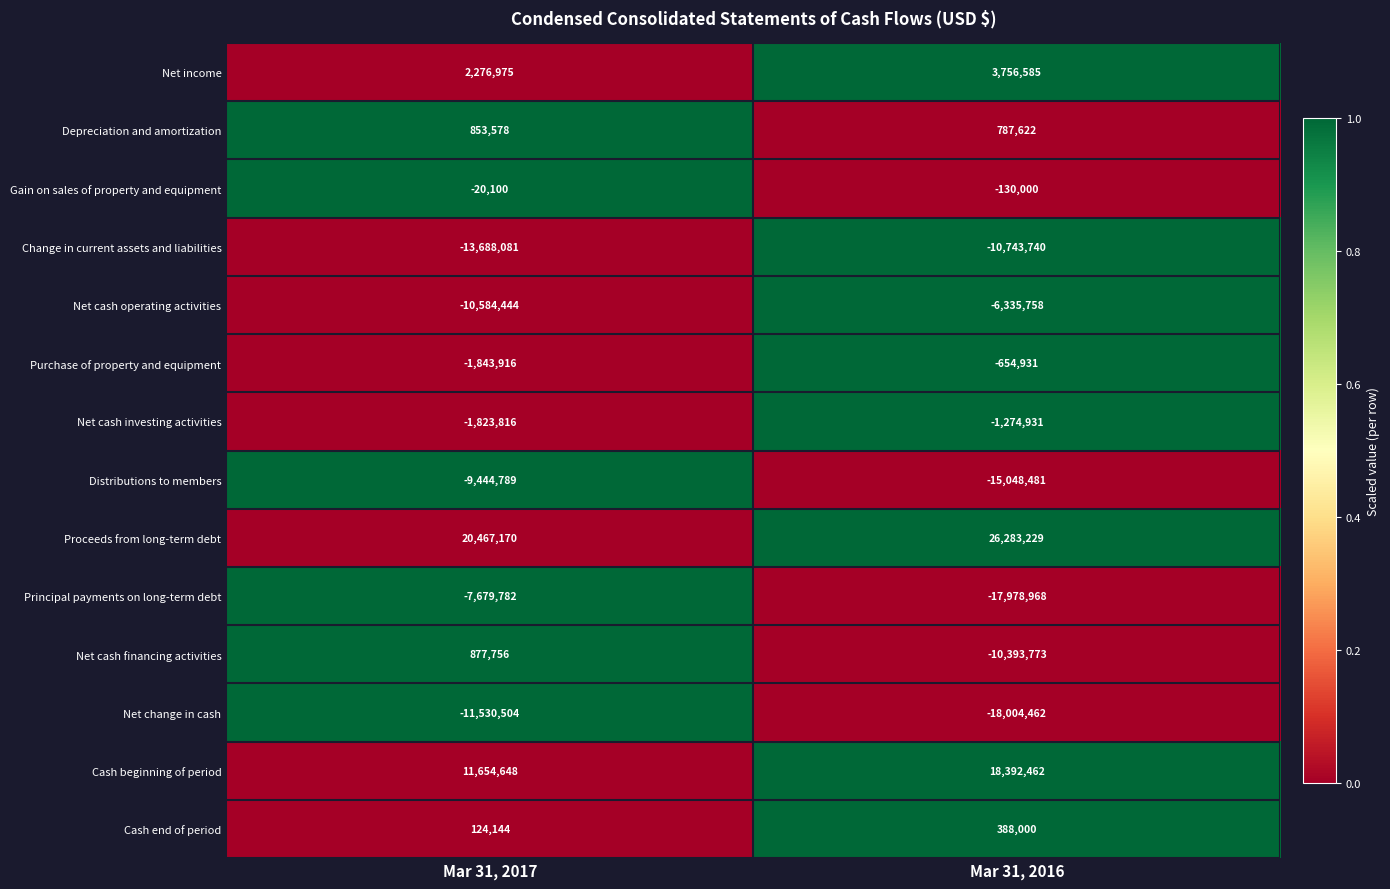

What is the average value of the Net cash financing activities series?

-4758008